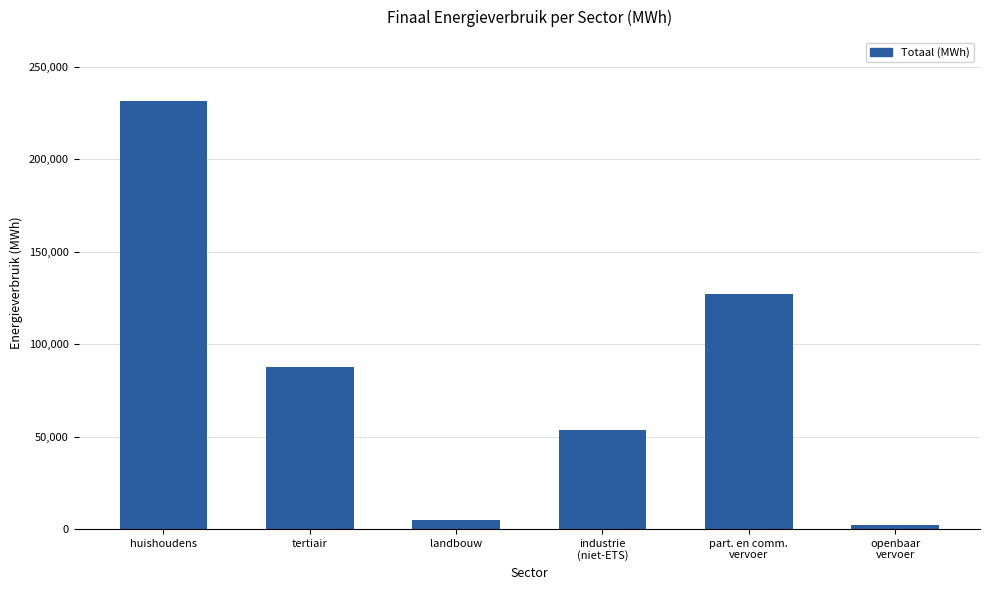

What is the sum of the values at openbaar
vervoer and tertiair?

89482.8